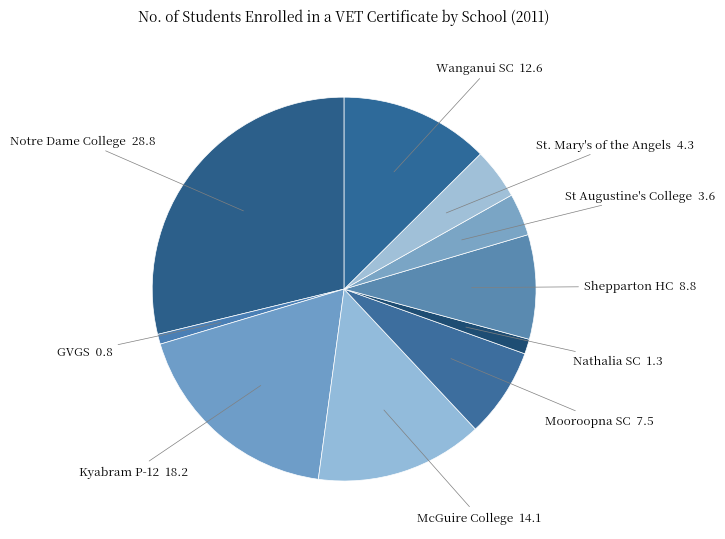

How many slices are in this pie chart?

10